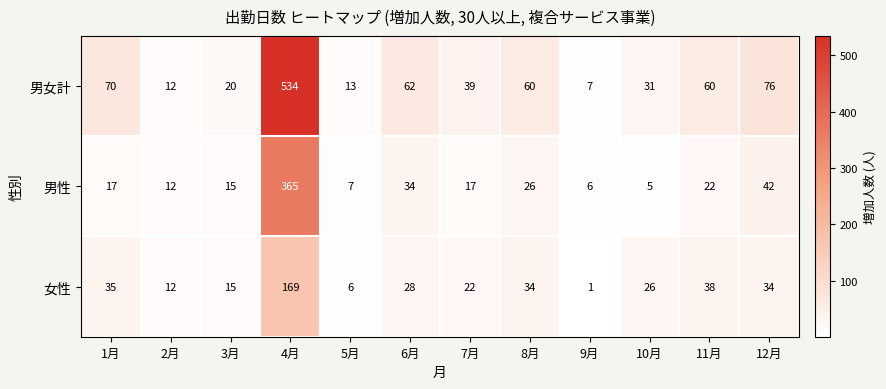

How many distinct data groups are displayed?

3